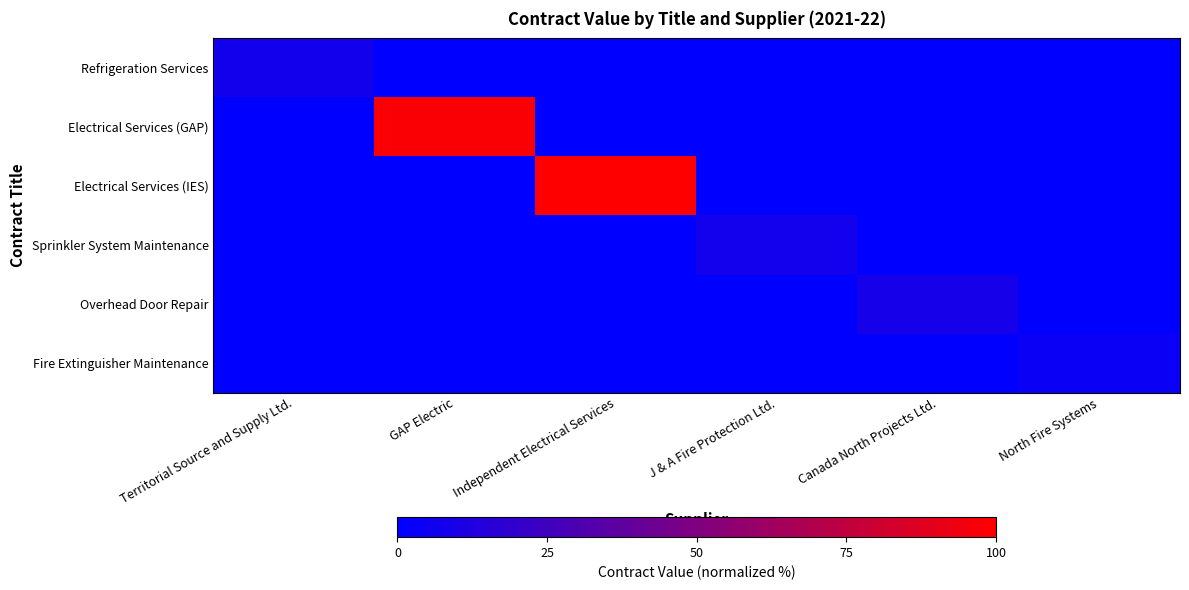

List the series in order of their peak value, lowest first.

Fire Extinguisher Maintenance, Refrigeration Services, Sprinkler System Maintenance, Overhead Door Repair, Electrical Services (GAP), Electrical Services (IES)